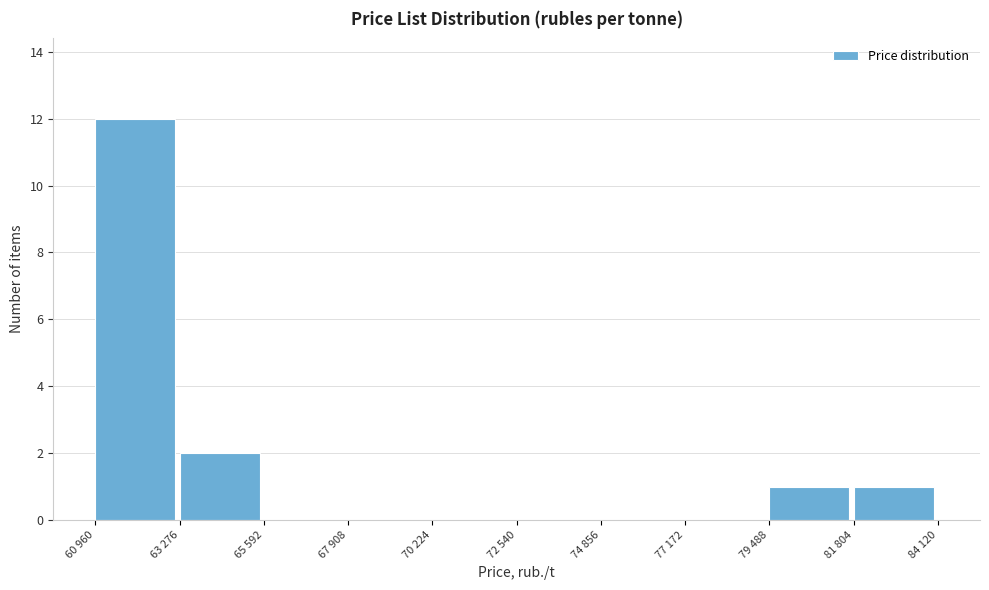

Reading left to right, transcribe all the data shown in this chart.

60 960=12	63 276=2	65 592=0	67 908=0	70 224=0	72 540=0	74 856=0	77 172=0	79 488=1	81 804=1